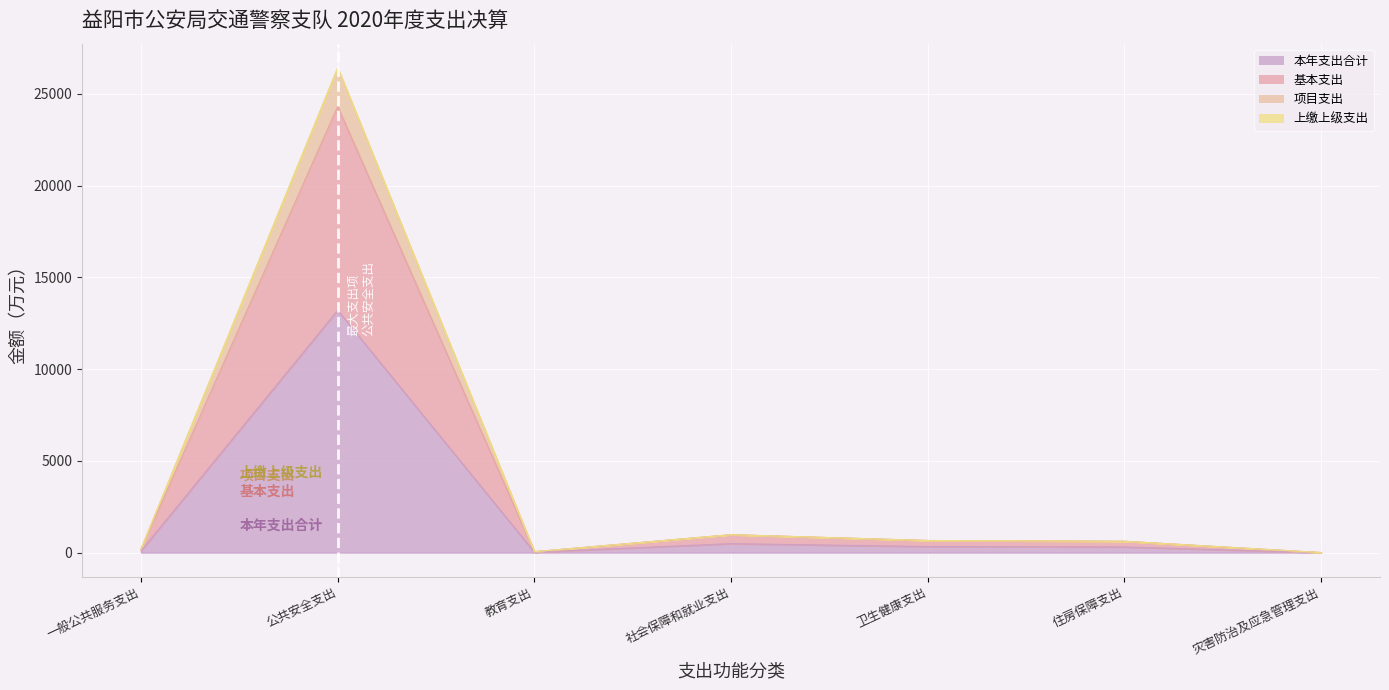

True or false: 基本支出 and 项目支出 intersect in this chart.

False